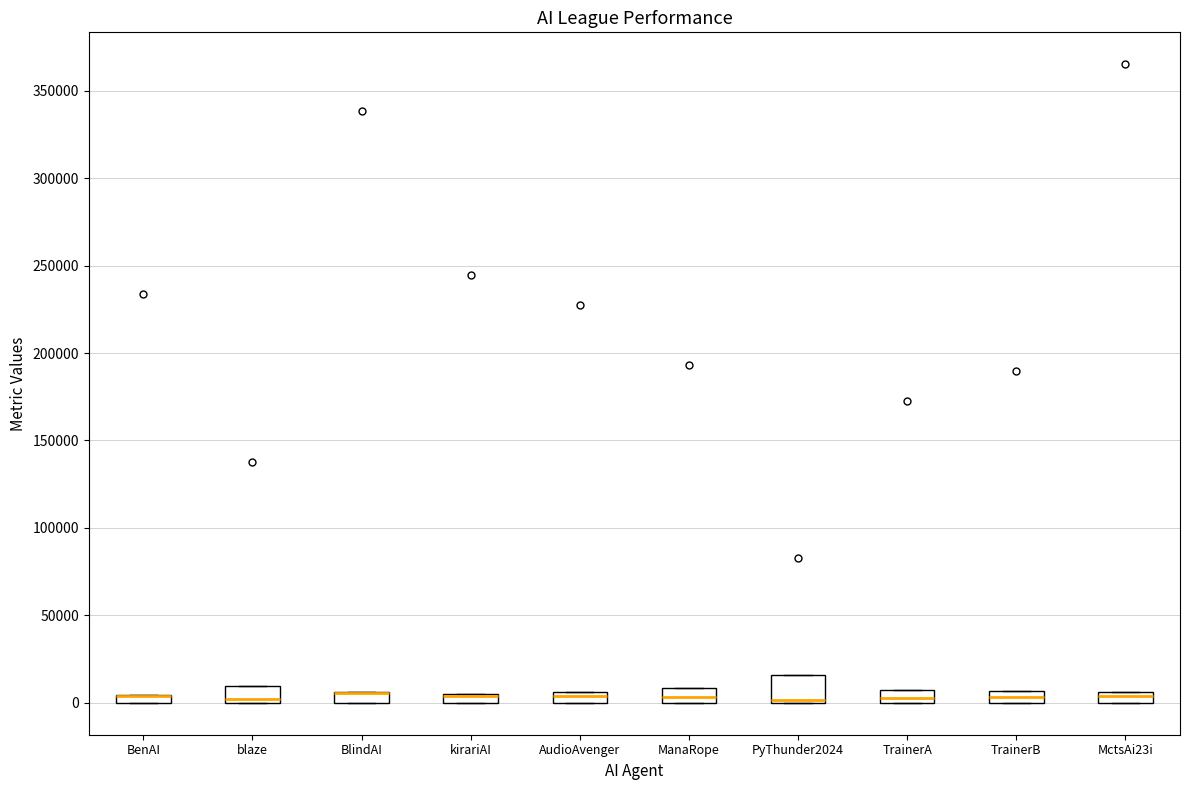

Where is the lower edge of the box for ManaRope on the y-axis? The values are not printed on the chart, so give them approximately, as read against the axis.

0